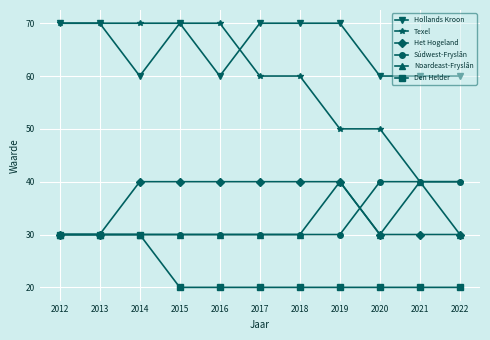

What is the sum of all Noardeast-Fryslân values?

350